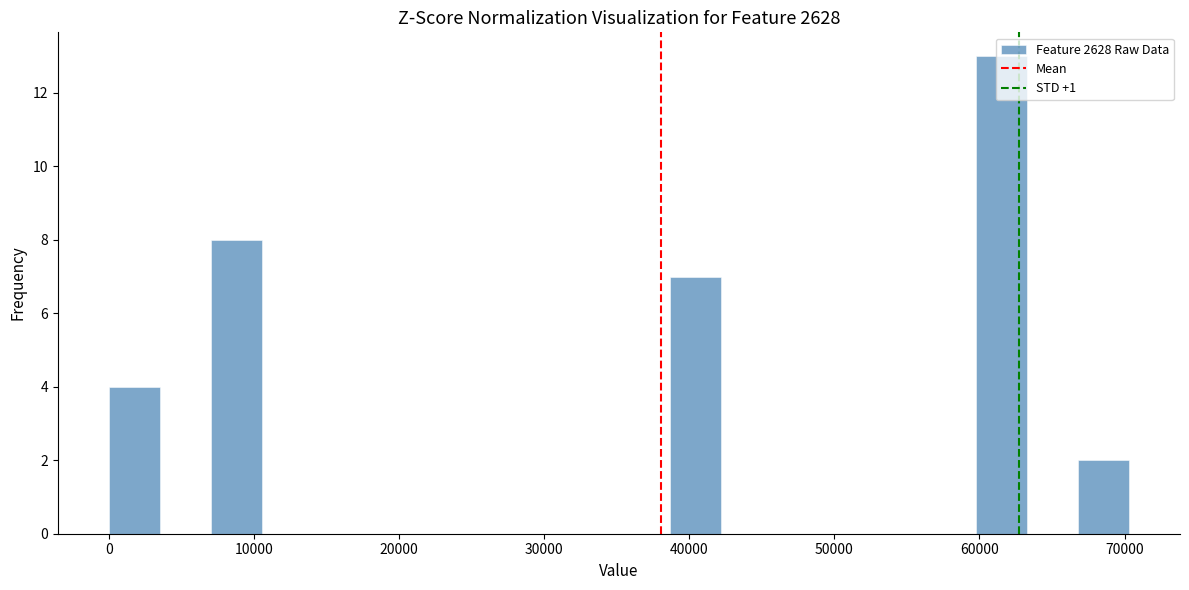

Around what value on the x-axis is the tallest bar? Give the approximate position of its centre, as read against the axis.

62000